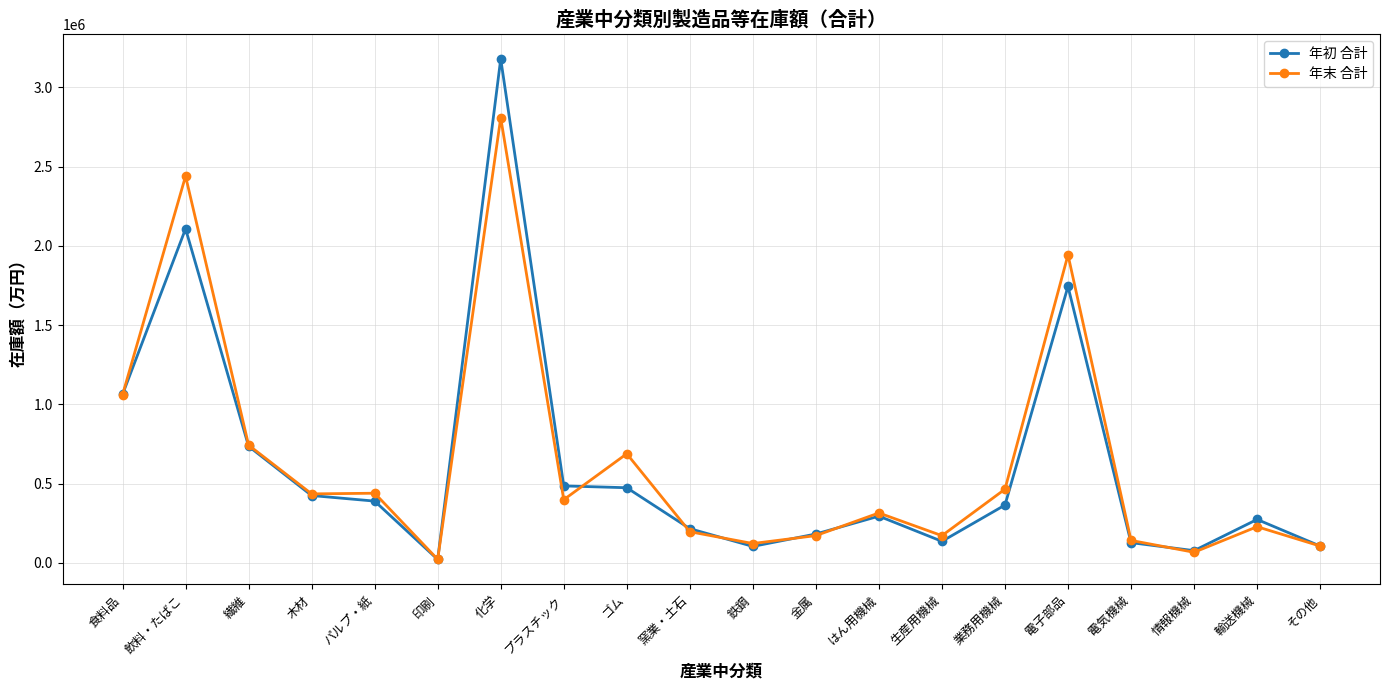

List the series in order of their peak value, highest first.

年初 合計, 年末 合計